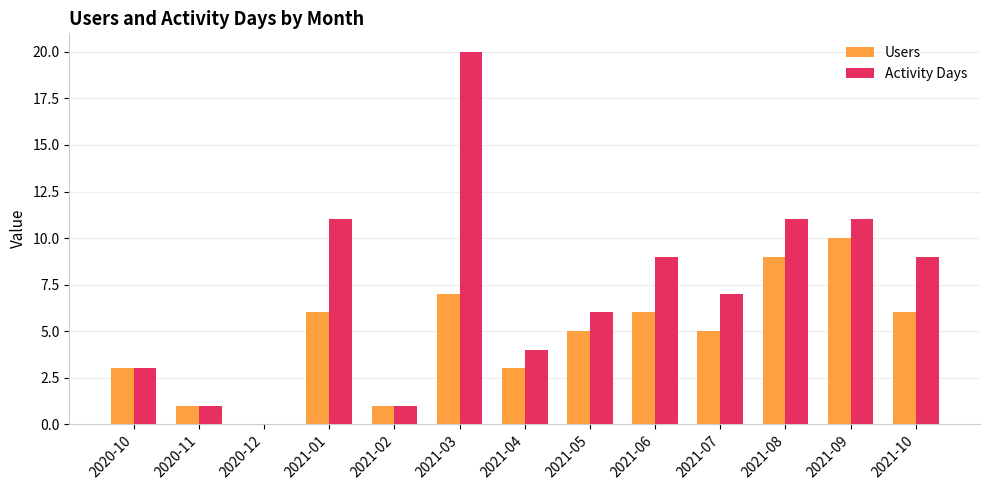

Where does the Activity Days series first go above 7?

2021-01